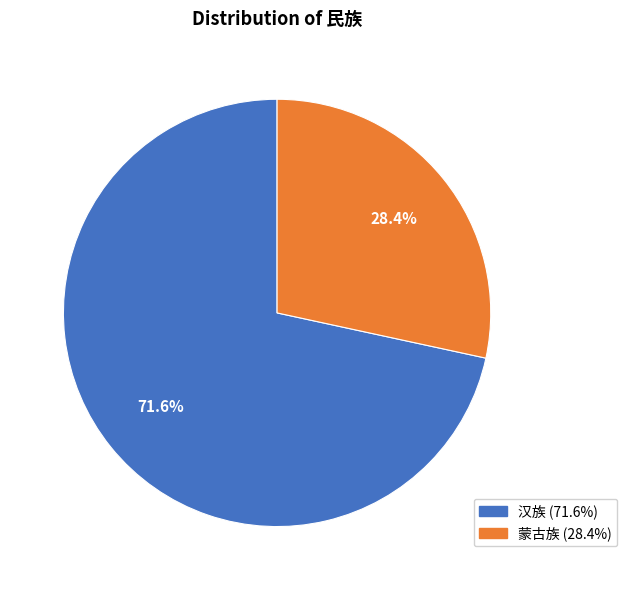

To the nearest percent, what is the combined percentage of 汉族 and 蒙古族?

100%